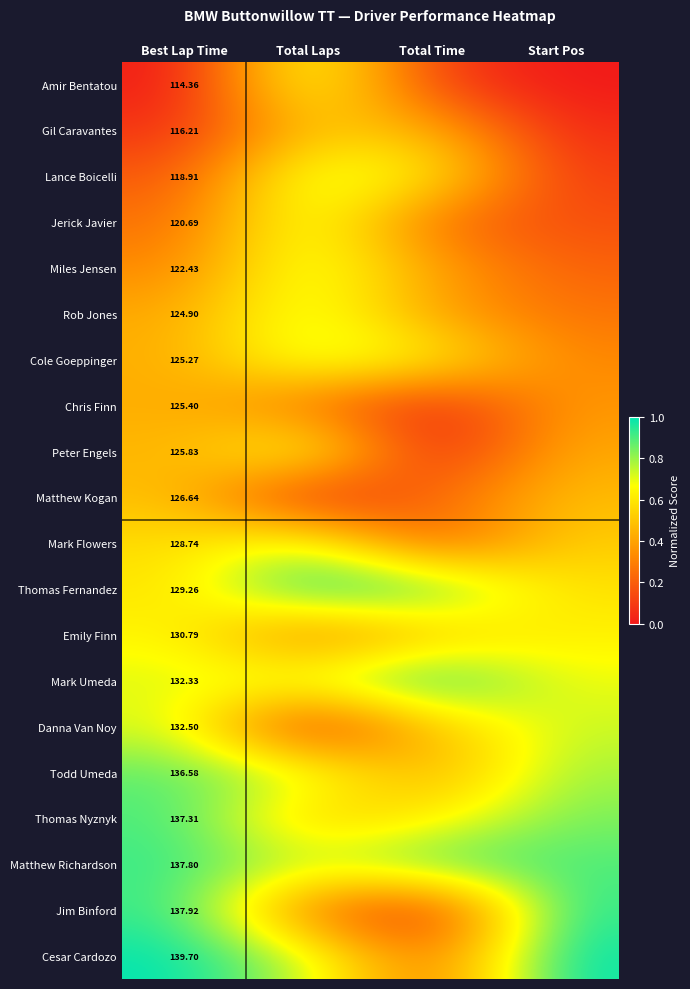

At Best Lap Time, list the series in order from largest to smallest.

Cesar Cardozo, Jim Binford, Matthew Richardson, Thomas Nyznyk, Todd Umeda, Danna Van Noy, Mark Umeda, Emily Finn, Thomas Fernandez, Mark Flowers, Matthew Kogan, Peter Engels, Chris Finn, Cole Goeppinger, Rob Jones, Miles Jensen, Jerick Javier, Lance Boicelli, Gil Caravantes, Amir Bentatou